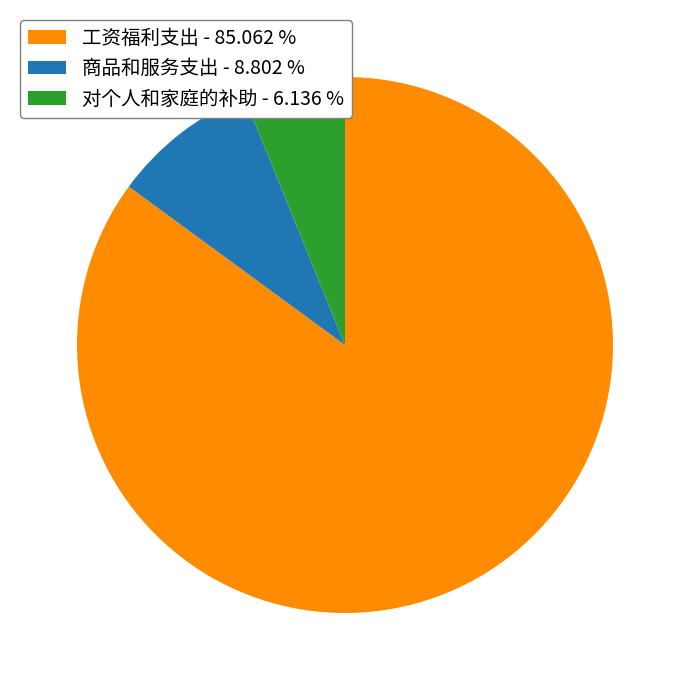

Between 商品和服务支出 and 工资福利支出, which is larger?

工资福利支出